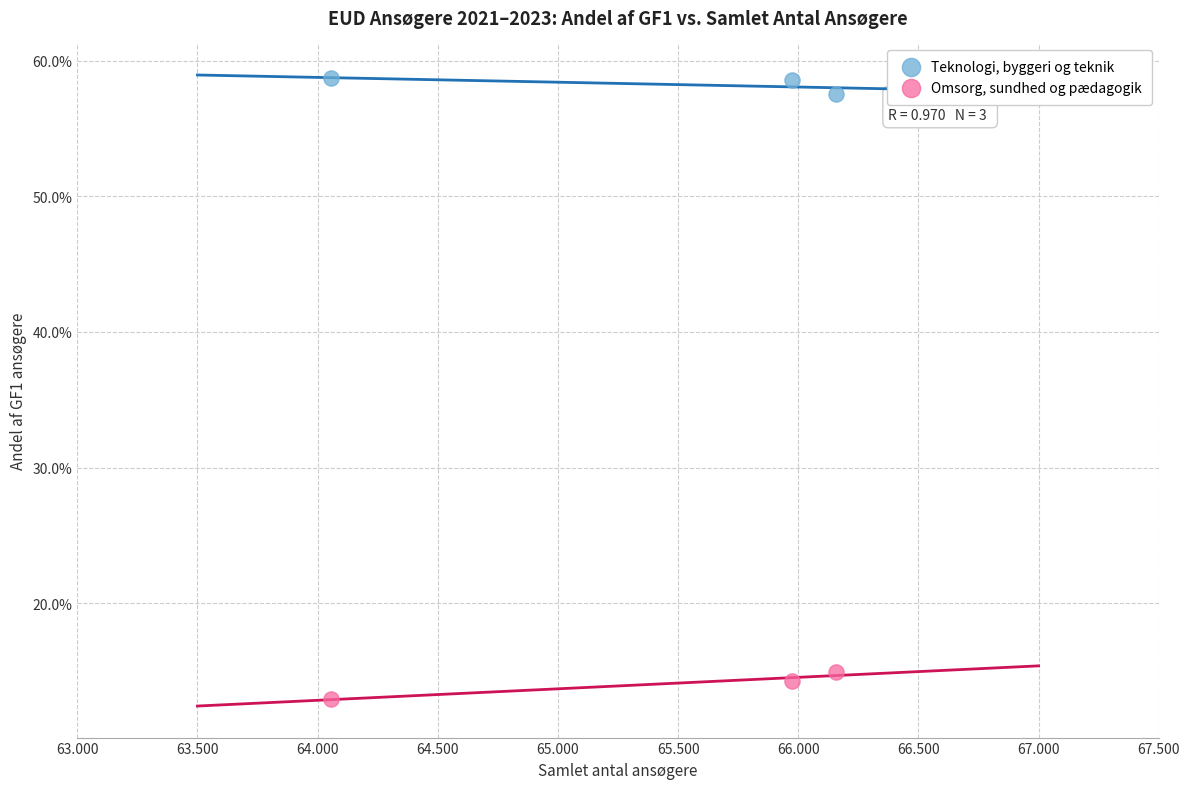

Which series contains the highest Y value?

Teknologi, byggeri og teknik